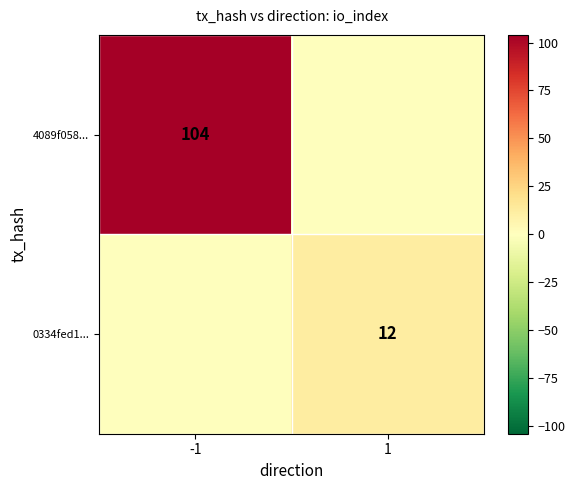

Is the value of 4089f058... at -1 greater than the value of 0334fed1... at 1?

Yes